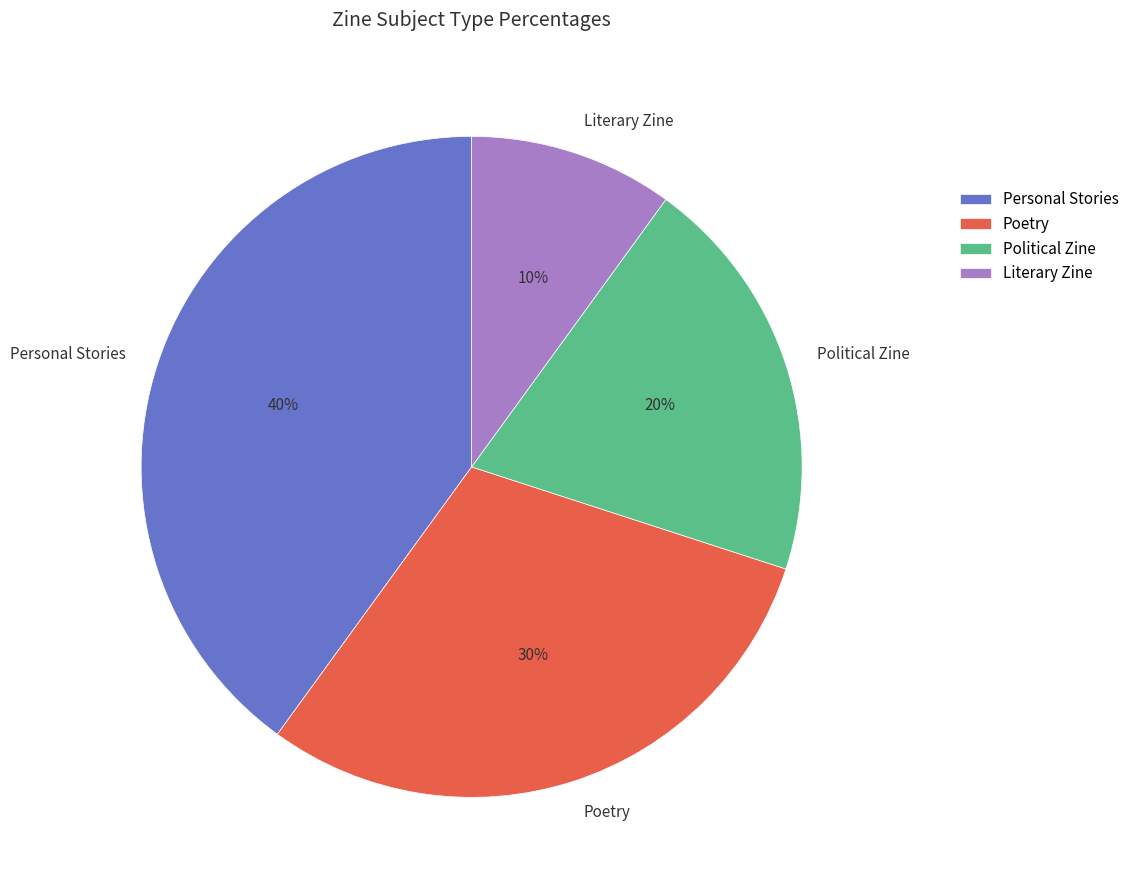

Rank the categories by value from lowest to highest.

Literary Zine, Political Zine, Poetry, Personal Stories